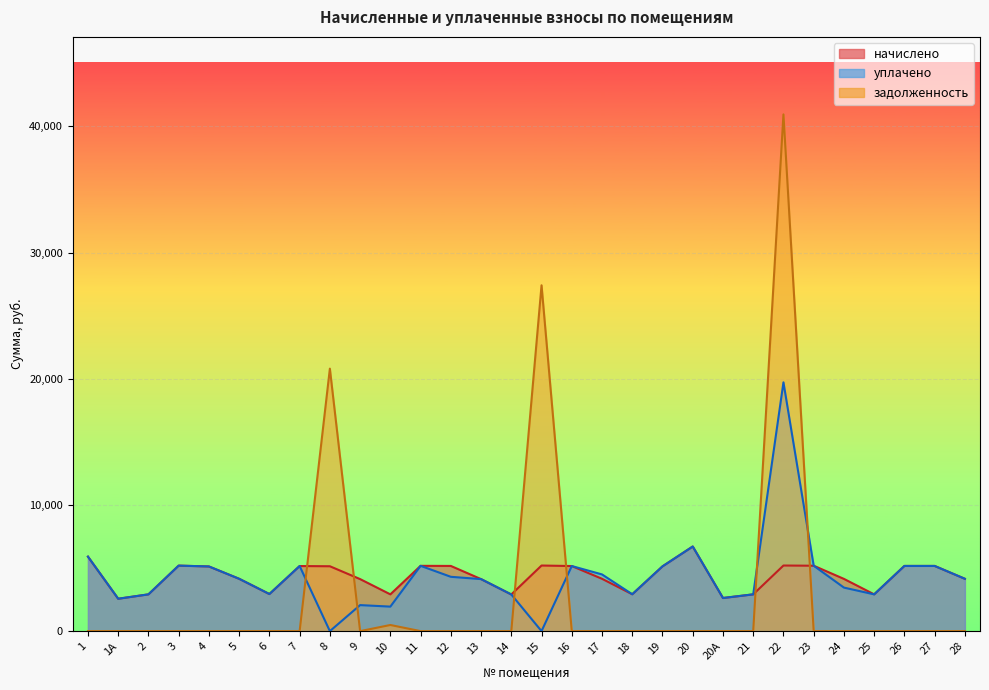

At which category is the sum across all series the highest?

22